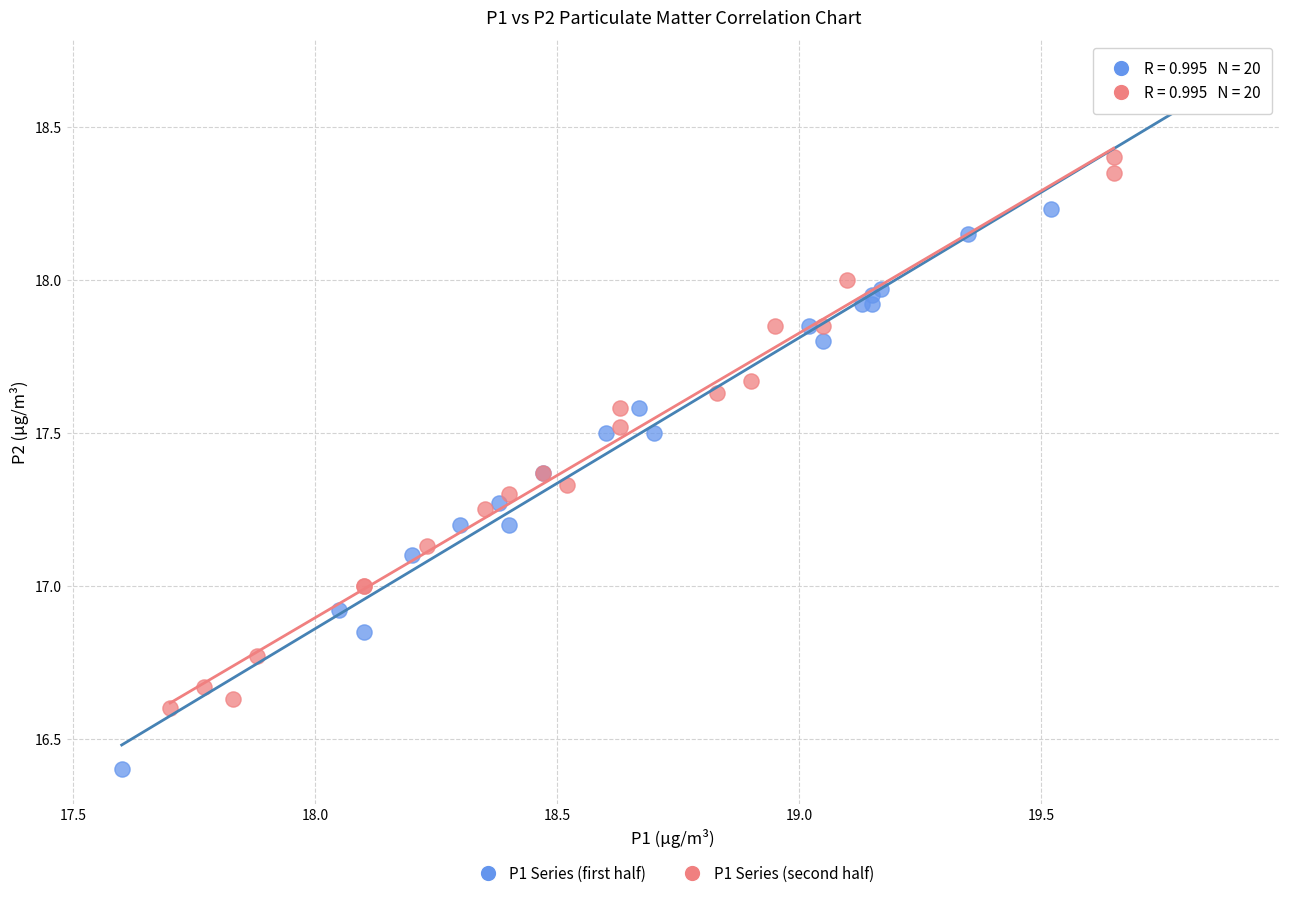

Which series reaches the minimum Y coordinate?

P1 Series (first half)